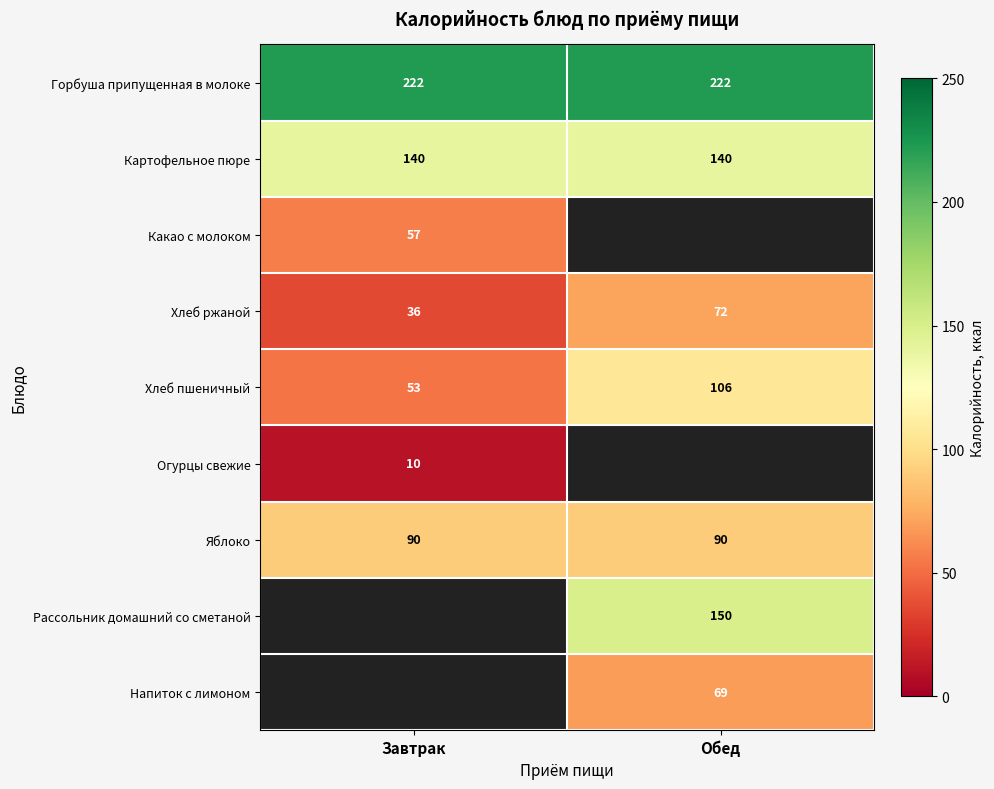

What is the difference between the Хлеб пшеничный values at Обед and Завтрак?

53